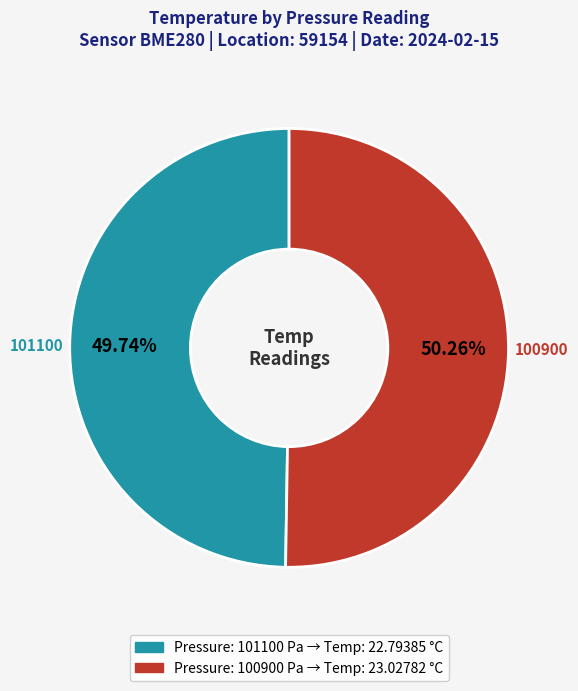

Does any single category account for the majority?

Yes